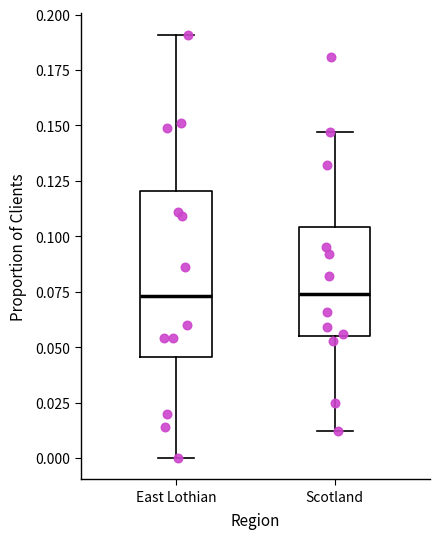

Reading left to right, read every box against the y-axis: the position of its median line, the range the box covers, and the ends of its whiskers. The values are not printed on the chart, so give them approximately, as read against the axis.

East Lothian: median 0.075, box 0.045 to 0.120, whiskers 0.000 to 0.190
Scotland: median 0.075, box 0.055 to 0.105, whiskers 0.010 to 0.145